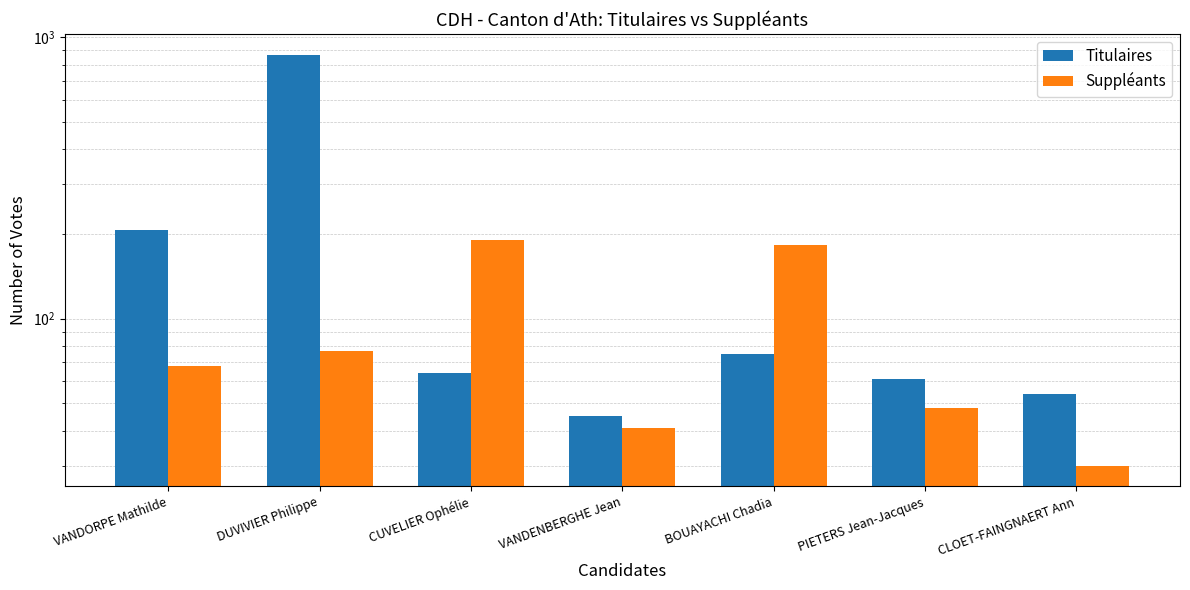

Reading left to right, extract all data points from this chart.

Titulaires: 206	869	64	45	75	61	54
Suppléants: 68	77	190	41	183	48	30